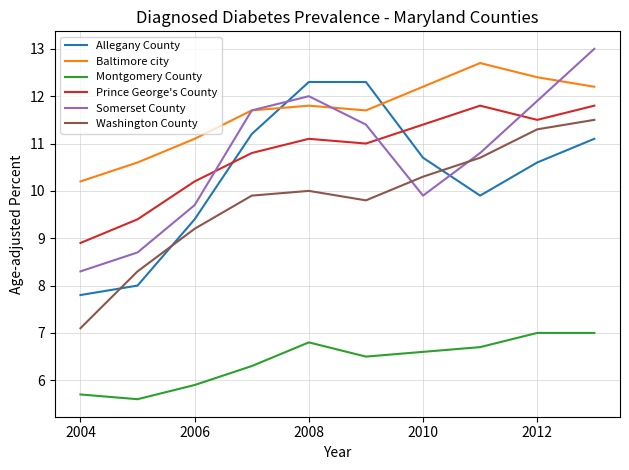

At how many categories does at least one series exceed 12?

6